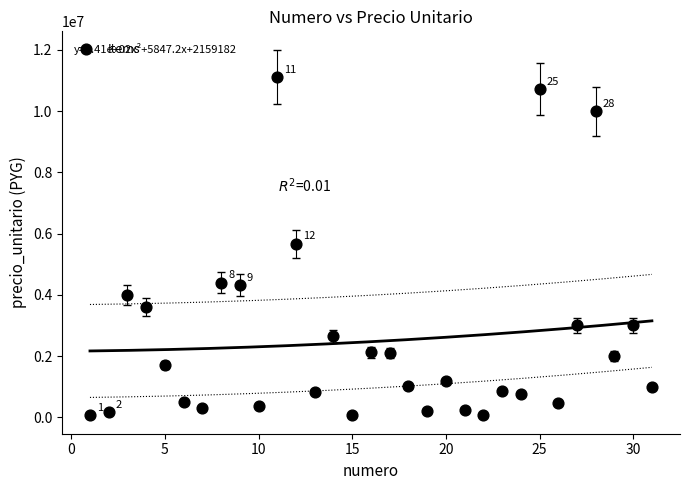

What is the range of X values (max minus min)?

30